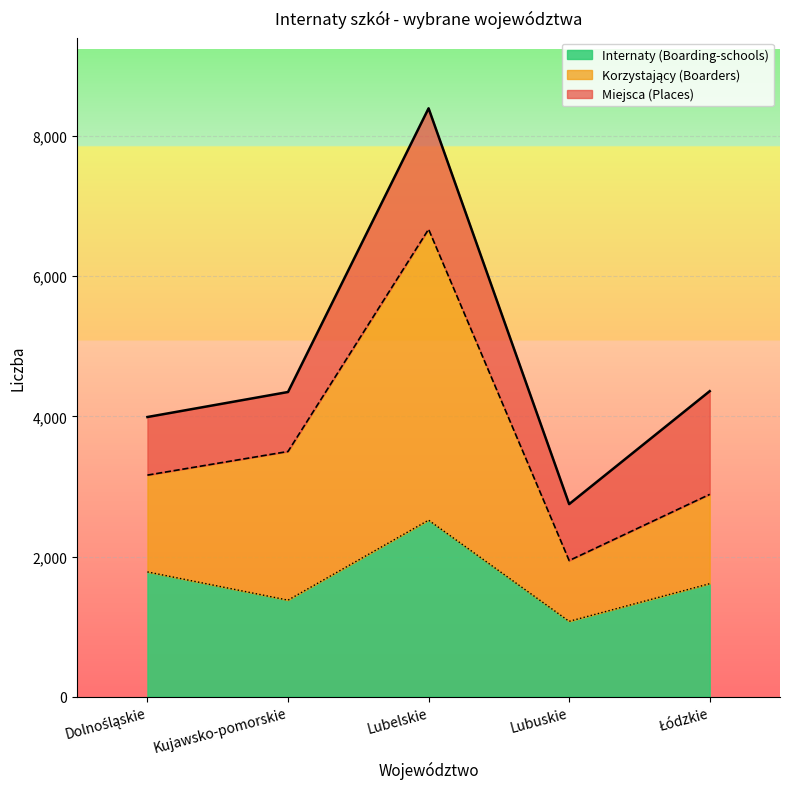

Reading left to right, list all the values displayed in this chart.

Miejsca (Places): 3991.0	4348.0	8397.0	2748.0	4360.0
Internaty (Boarding-schools): 1780.2	1377.1	2519.1	1074.8	1612.2
Korzystający (Boarders): 3162.0	3499.0	6671.0	1942.0	2887.0